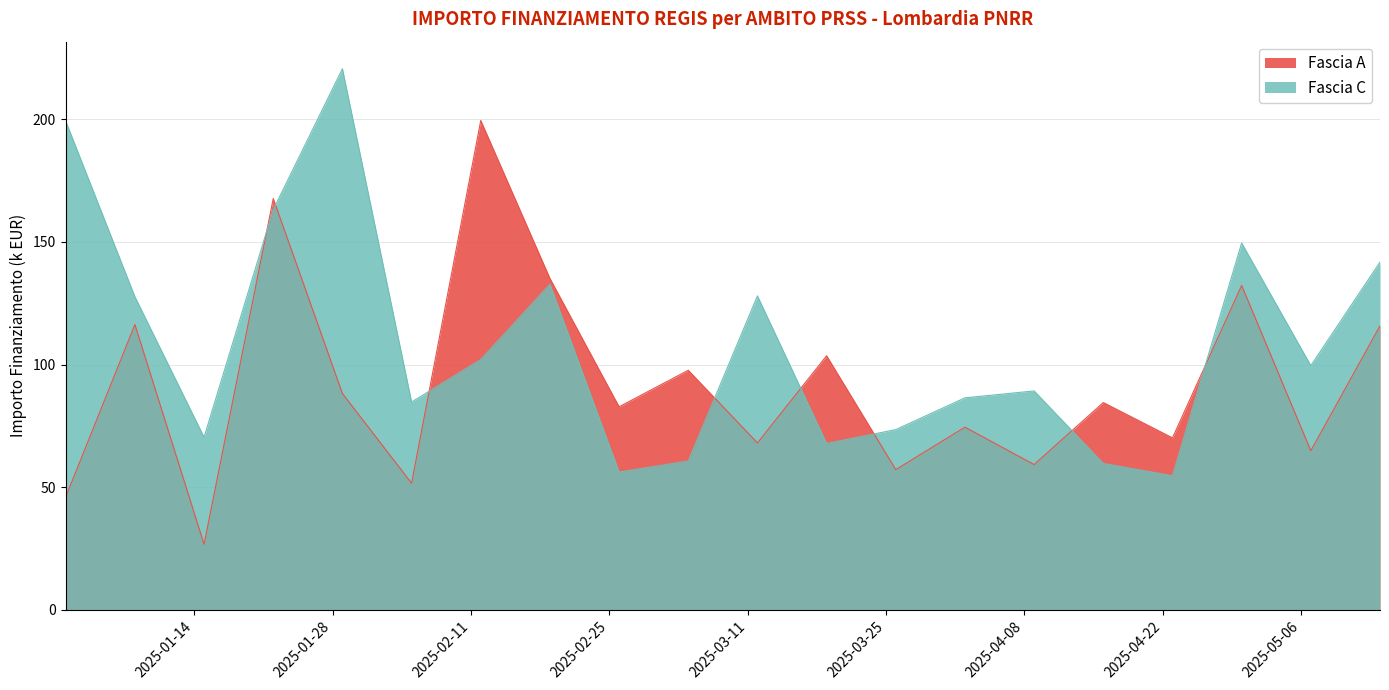

Which label corresponds to the smallest value in the chart?

2025-06-17